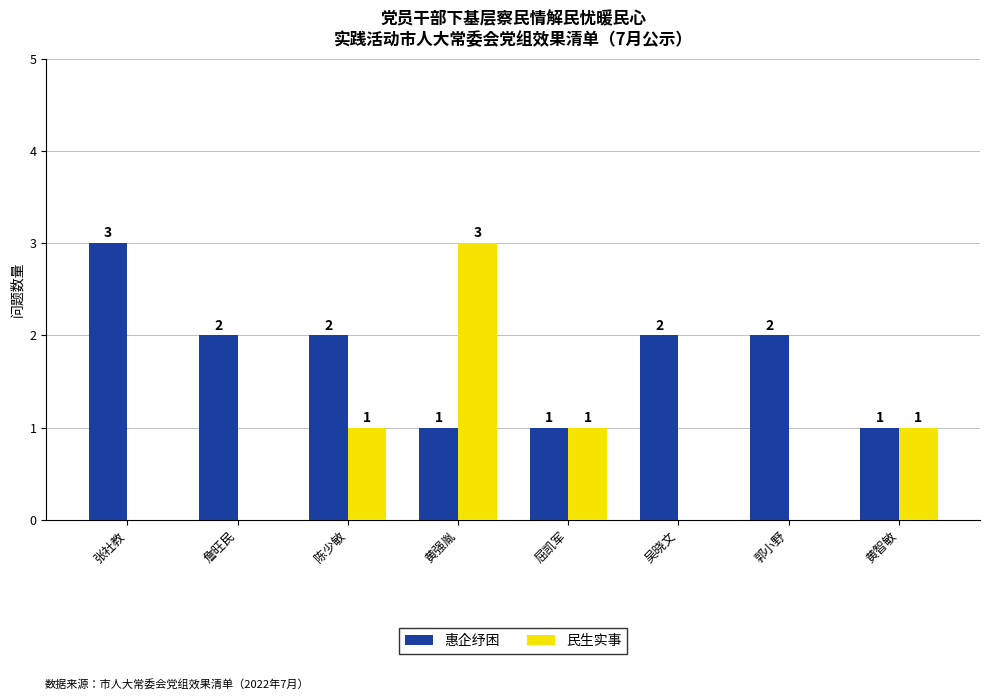

Between 陈少敏 and 屈凯军, which series saw the biggest shift?

惠企纾困